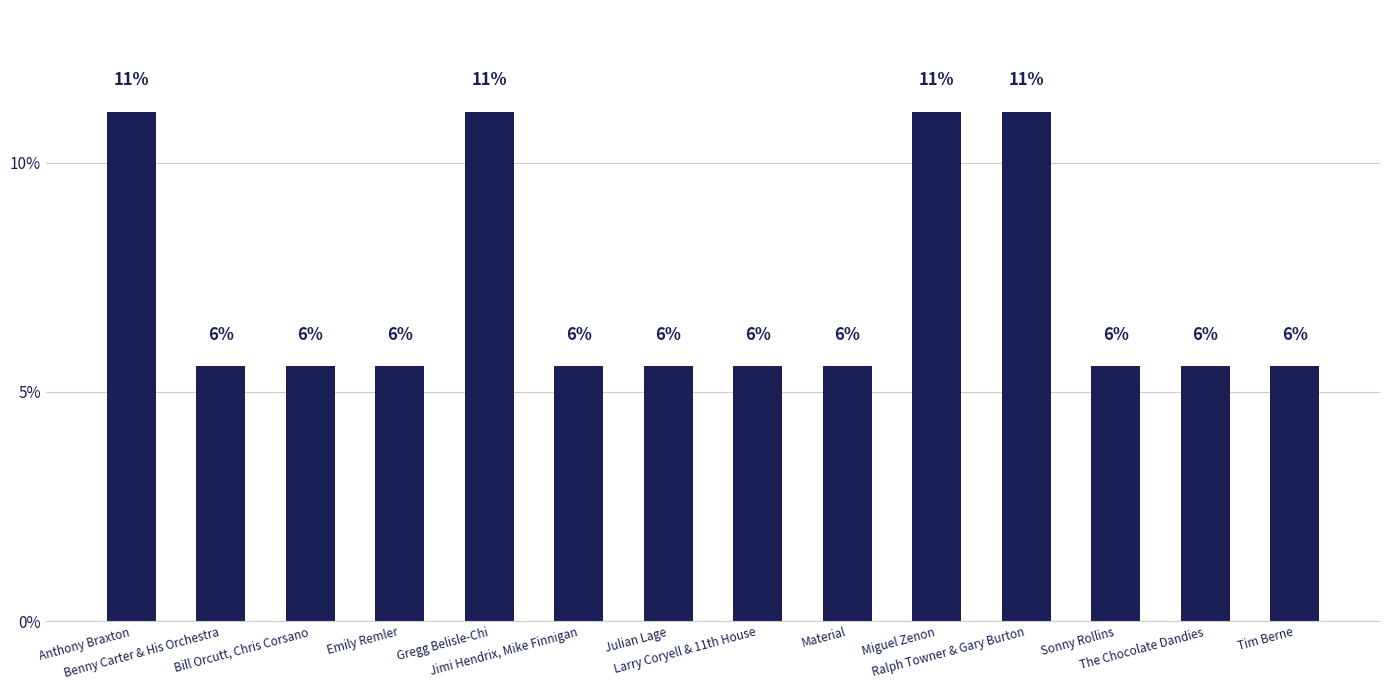

The value at Emily Remler is 5.6. True or false?

True